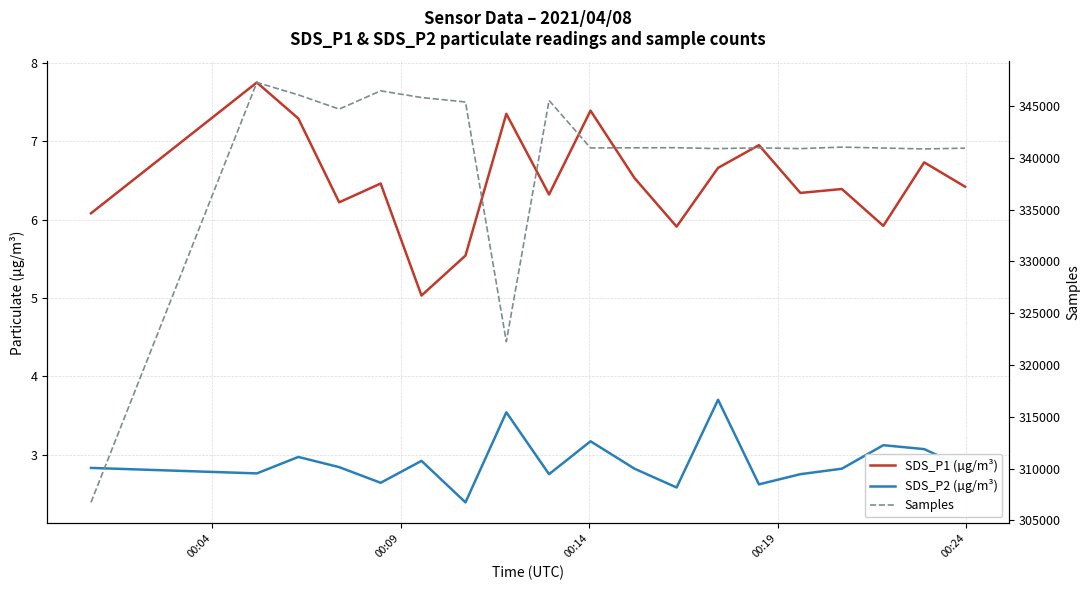

How many distinct data groups are displayed?

3